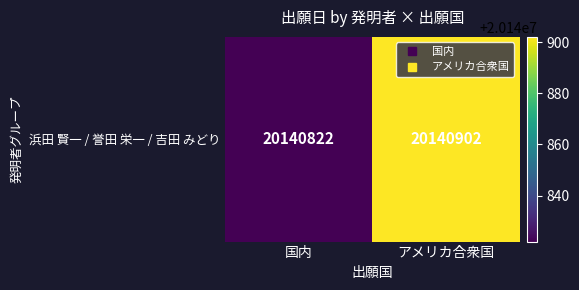

Reading left to right, transcribe all the data shown in this chart.

20140822	20140902